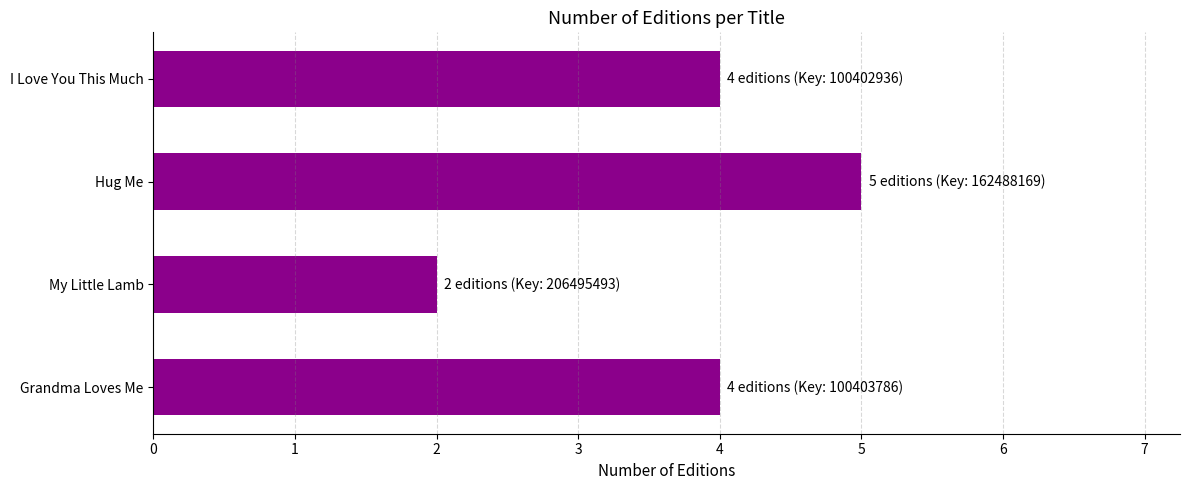

What is the difference between the maximum and minimum values?

3